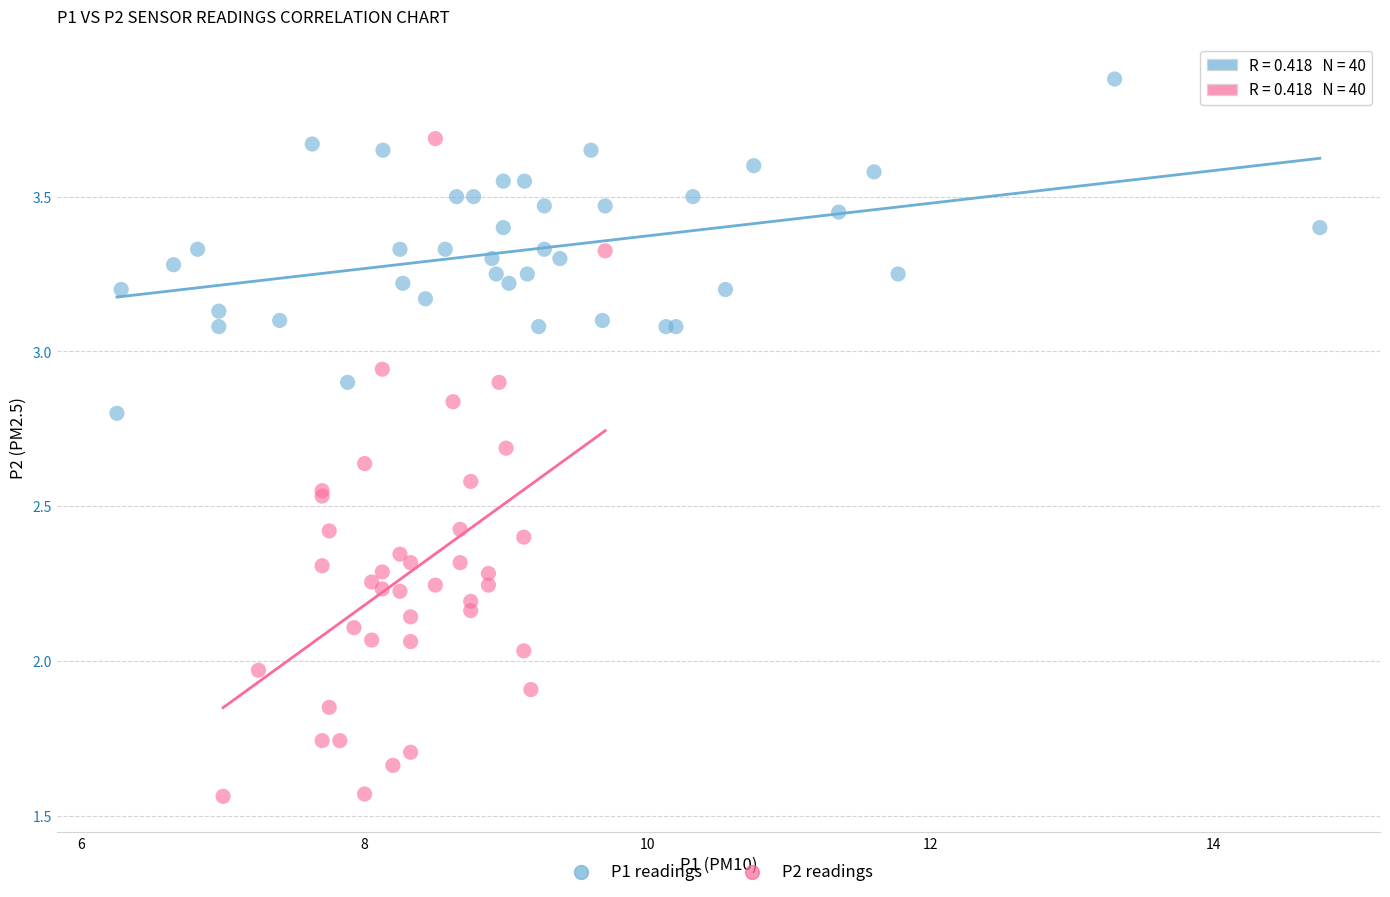

Which series contains the highest Y value?

P1 readings